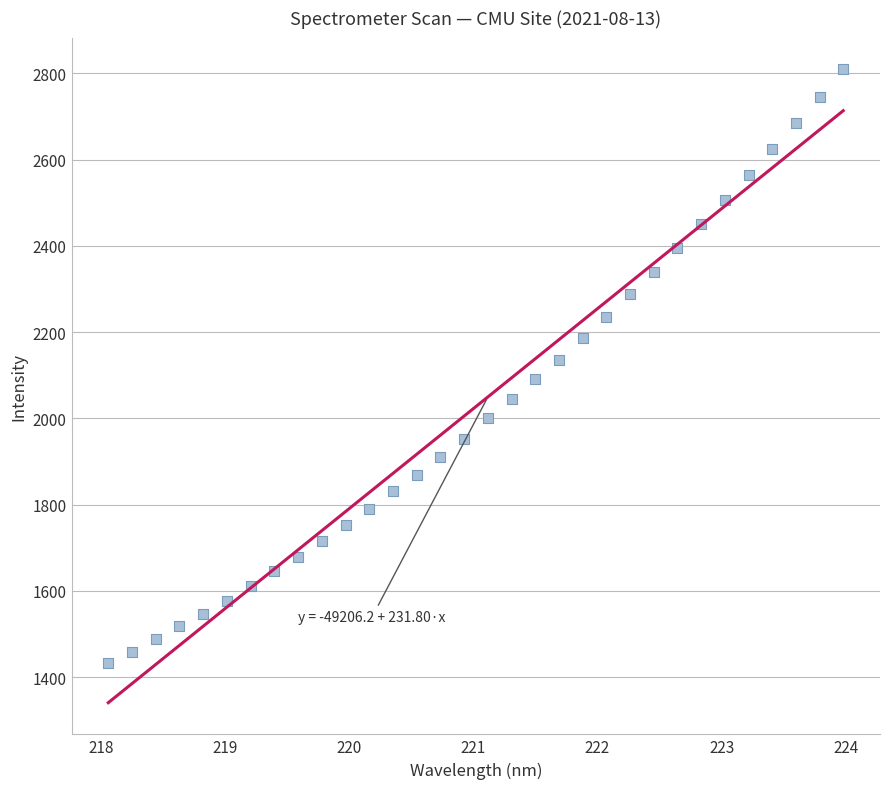

What is the range of X values (max minus min)?

5.9